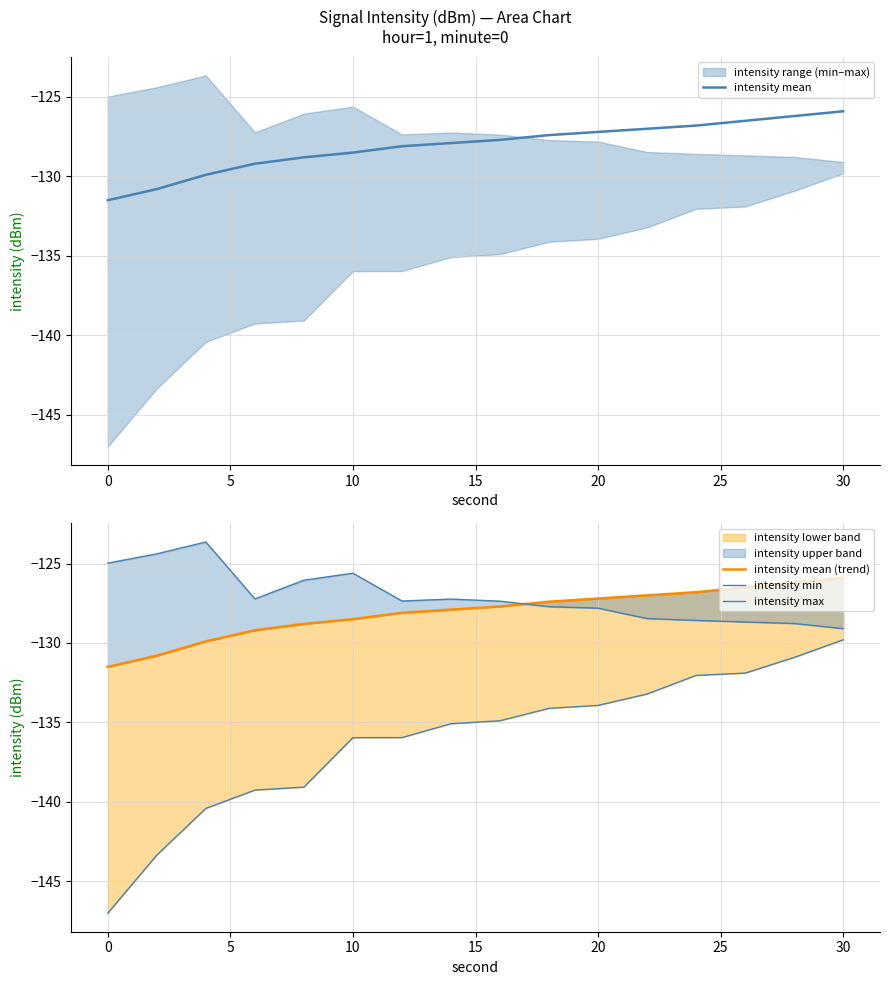

In intensity max, how many points are lower than both neighbors (excluding endpoints)?

2